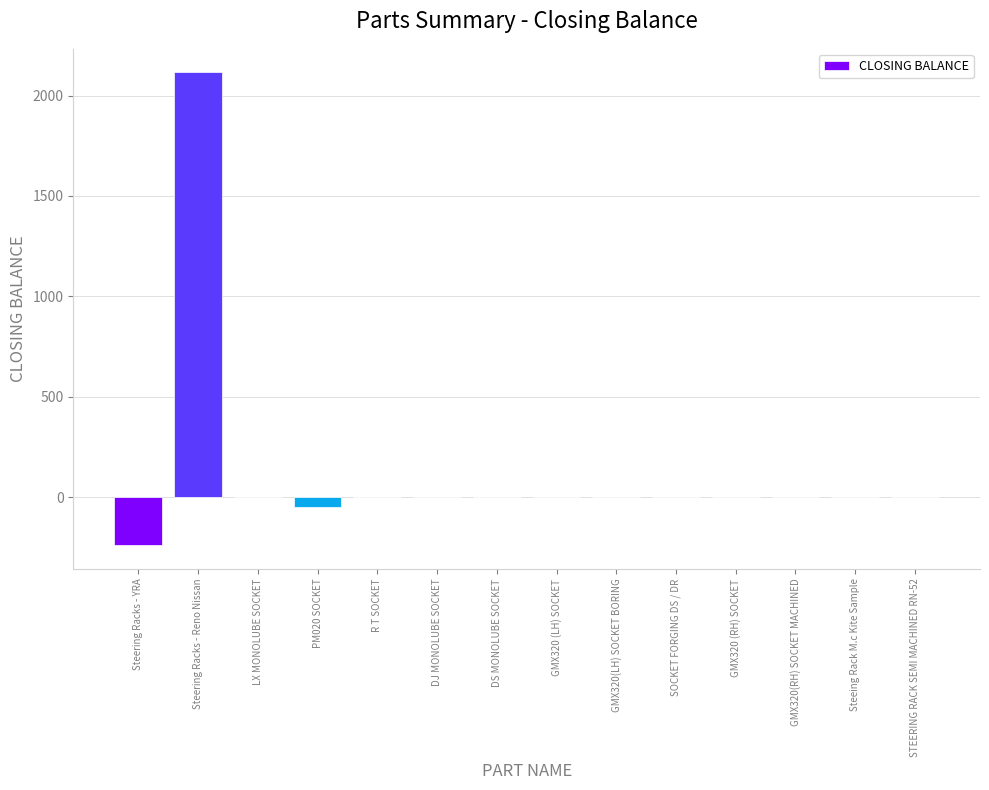

Which category has the highest value across all series?

Steering Racks - Reno Nissan